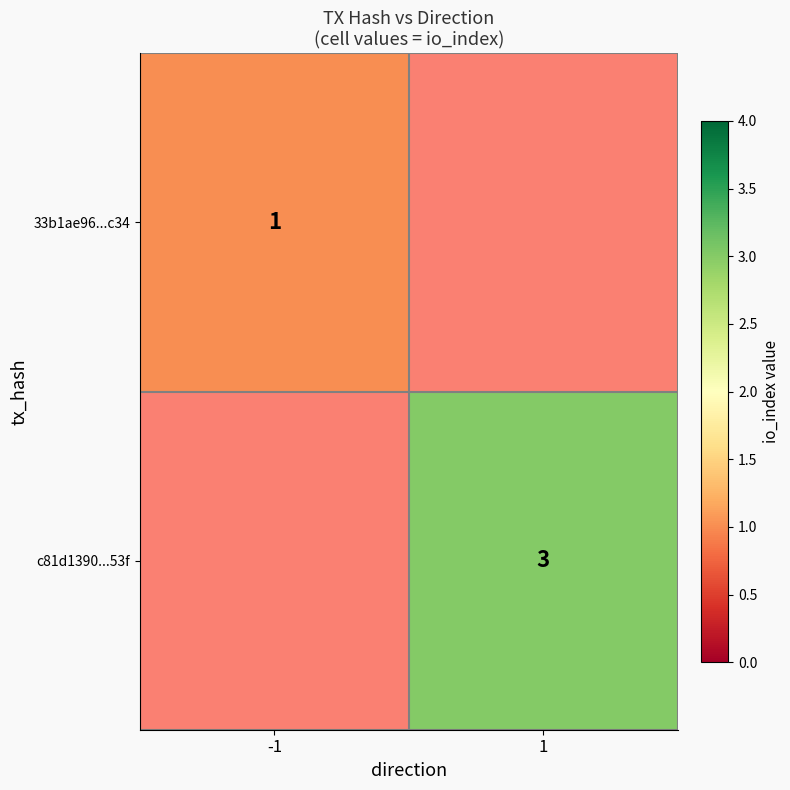

At how many categories does at least one series exceed 2?

1